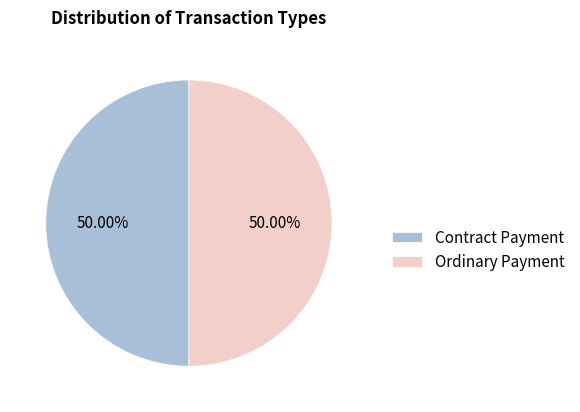

Approximately how many times larger is the value at Contract Payment compared to Ordinary Payment?

1.0